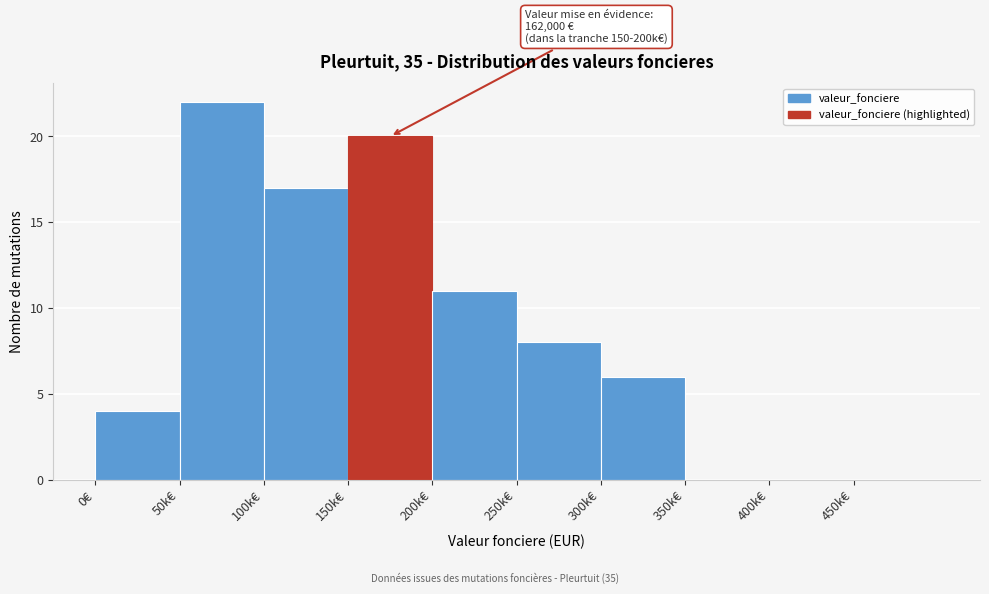

Reading left to right, transcribe all the data shown in this chart.

0€=4	50k€=22	100k€=17	150k€=20	200k€=11	250k€=8	300k€=6	350k€=0	400k€=0	450k€=0